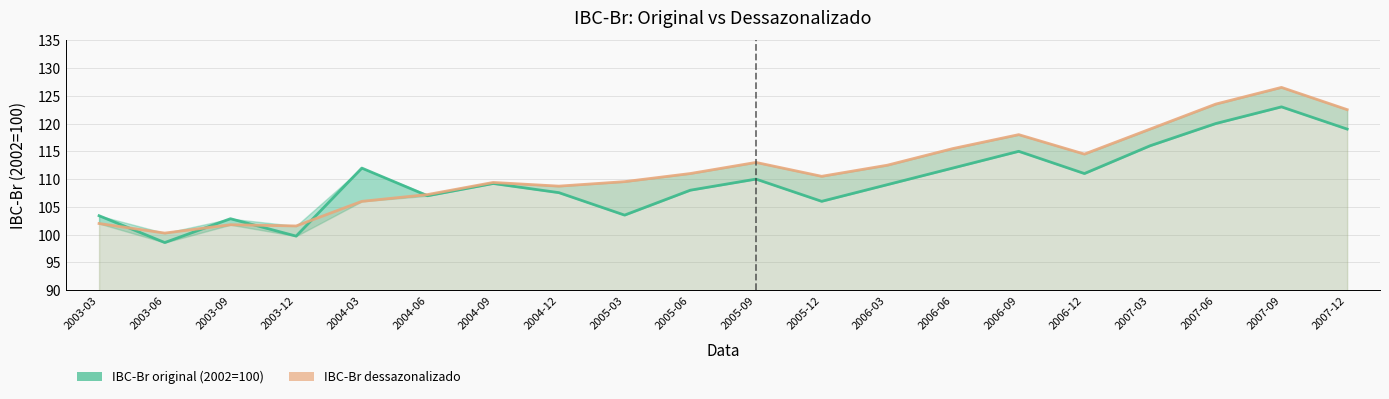

Reading left to right, list all the values displayed in this chart.

IBC-Br original (2002=100): 103.4	98.6	102.9	99.7	112.0	107.0	109.2	107.6	103.5	108.0	110.0	106.0	109.0	112.0	115.0	111.0	116.0	120.0	123.0	119.0
IBC-Br dessazonalizado: 102.0	100.3	101.8	101.6	106.0	107.2	109.4	108.7	109.5	111.0	113.0	110.5	112.5	115.5	118.0	114.5	119.0	123.5	126.5	122.5